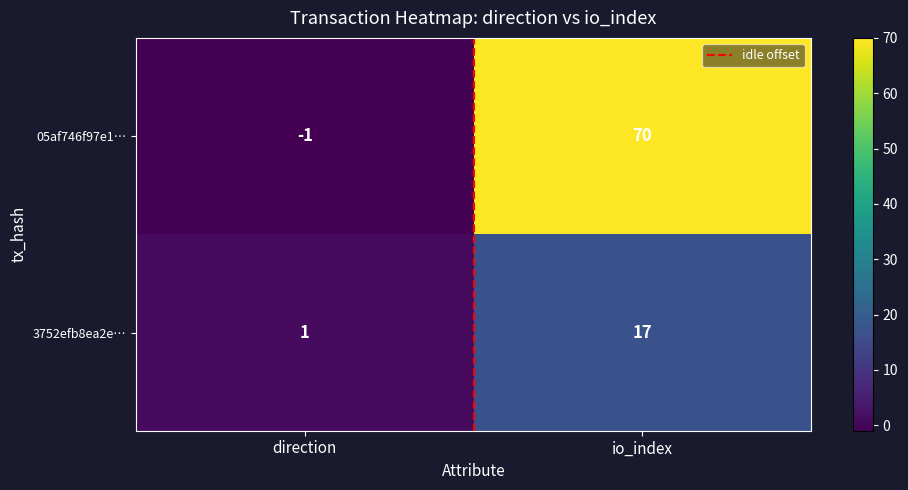

Reading left to right, extract all data points from this chart.

05af746f97e1…: direction=-1	io_index=70
3752efb8ea2e…: direction=1	io_index=17